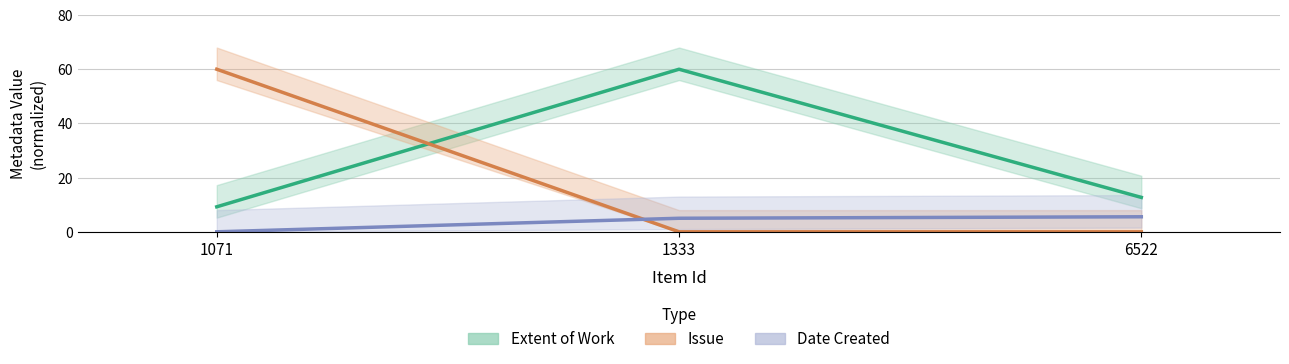

Between 1333 and 1071, which is larger?

1333